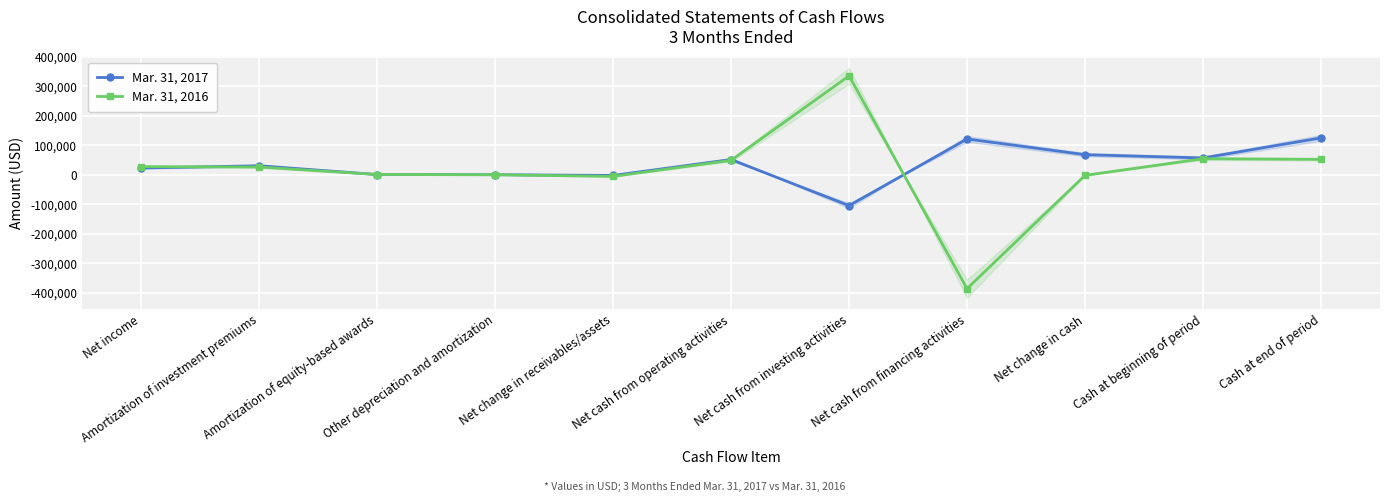

How many intersections are there between Mar. 31, 2016 and Mar. 31, 2017?

5